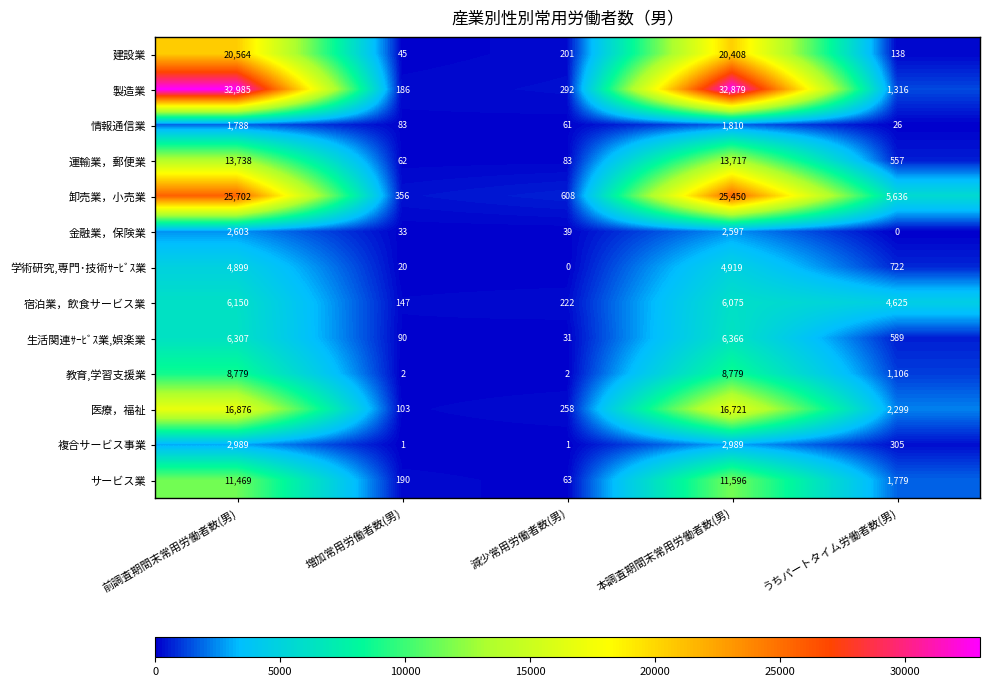

What is the spread (max minus min) of values at 増加常用労働者数(男)?

355